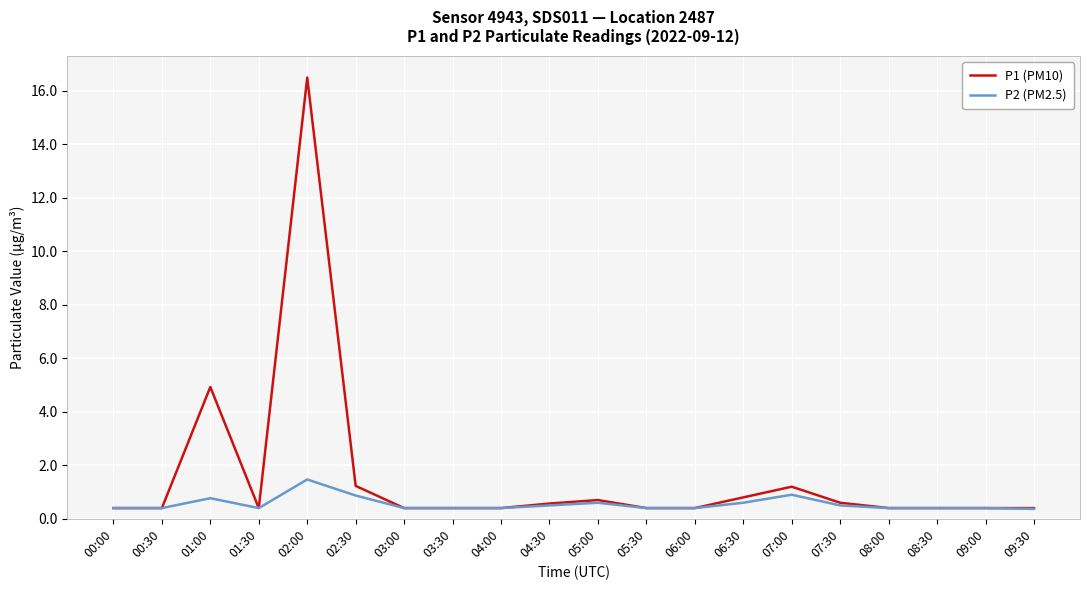

At which label does P2 (PM2.5) reach its peak?

02:00